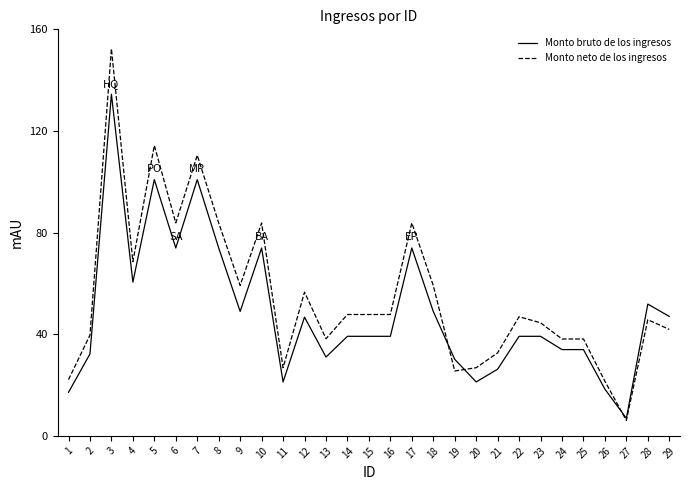

How many intersections are there between Monto neto de los ingresos and Monto bruto de los ingresos?

3